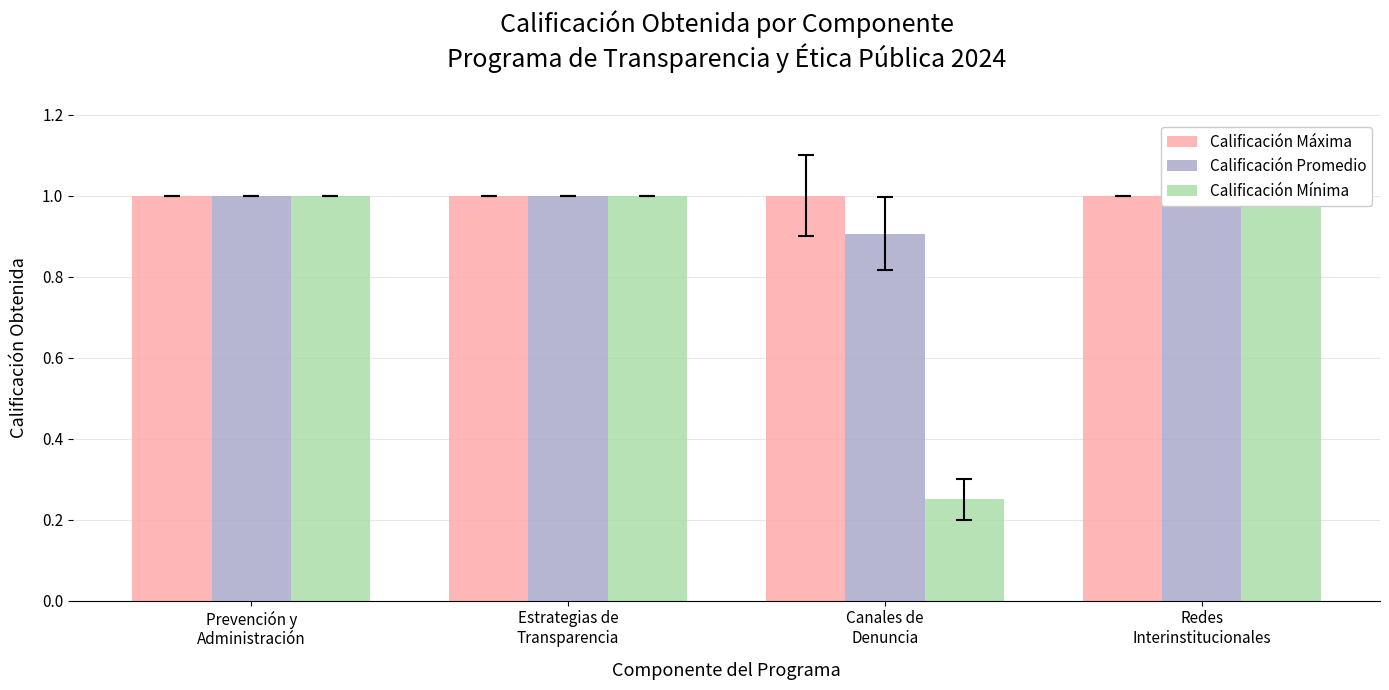

What is the lowest value of the Calificación Máxima series?

1.0